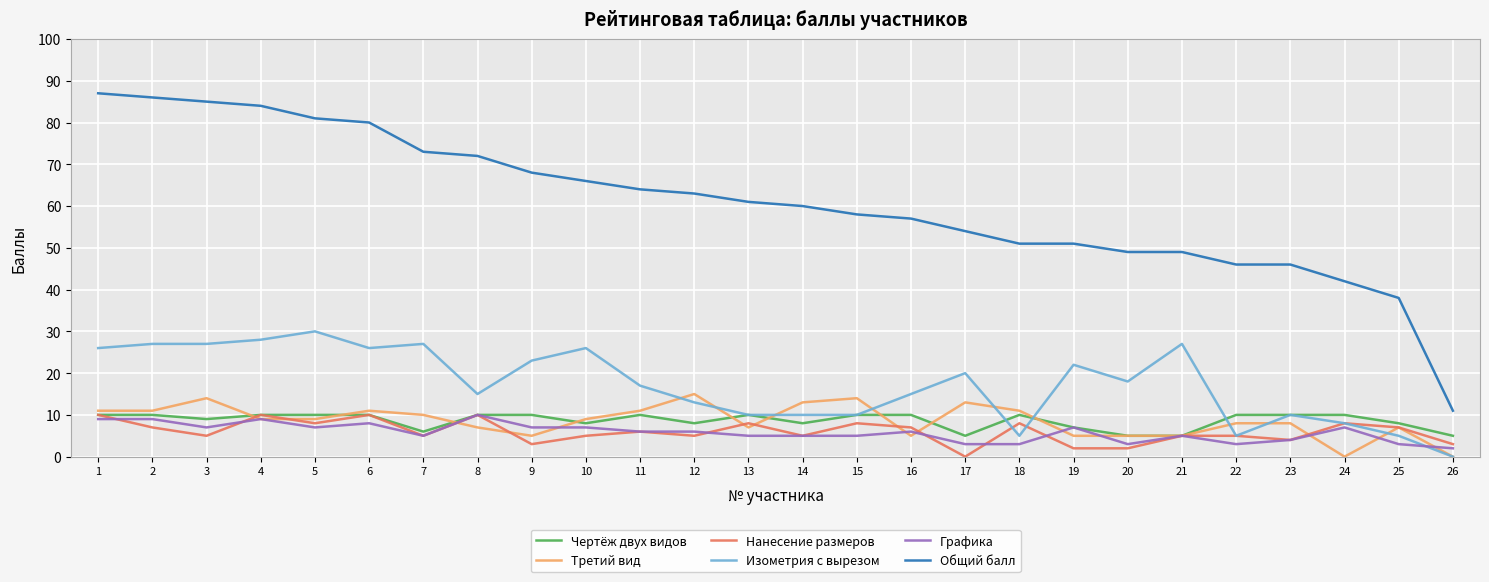

True or false: Изометрия с вырезом and Общий балл intersect in this chart.

False